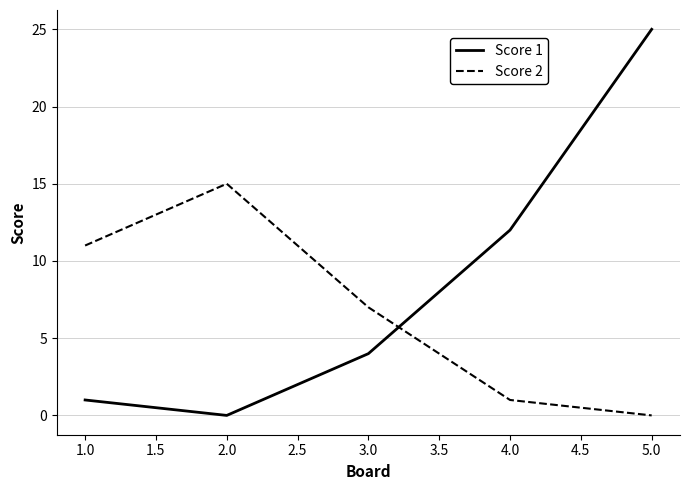

At which category does Score 1 reach its first local valley?

2.0